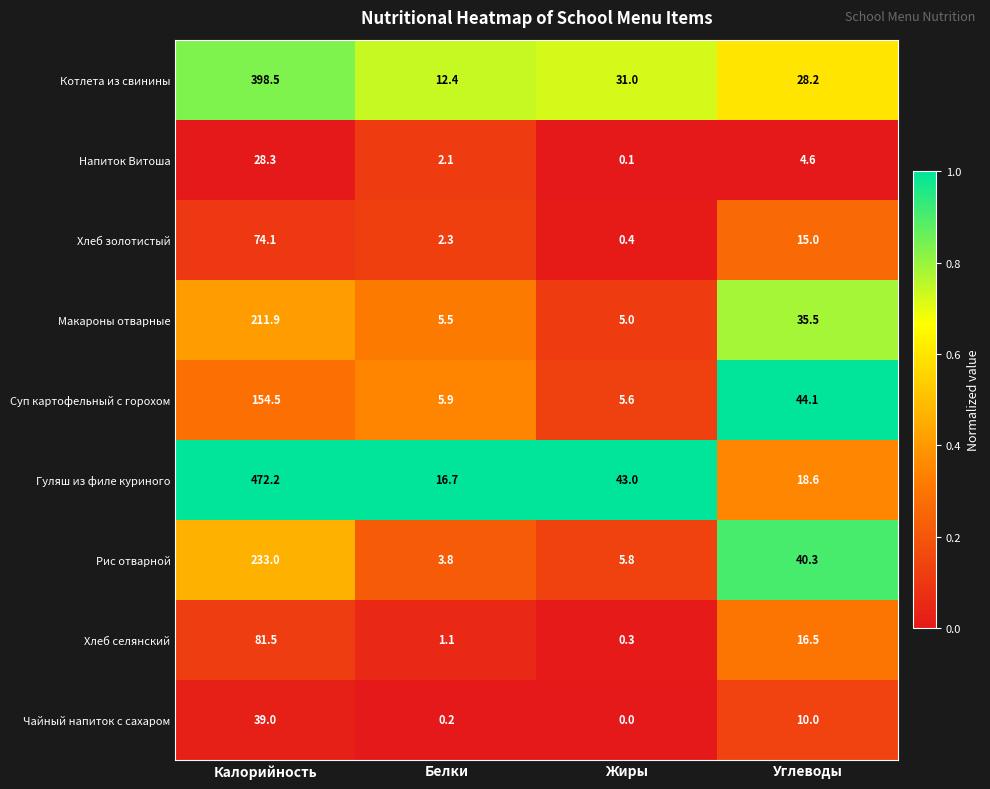

Rank the series at Углеводы from lowest to highest value.

Напиток Витоша, Чайный напиток с сахаром, Хлеб золотистый, Хлеб селянский, Гуляш из филе куриного, Котлета из свинины, Макароны отварные, Рис отварной, Суп картофельный с горохом